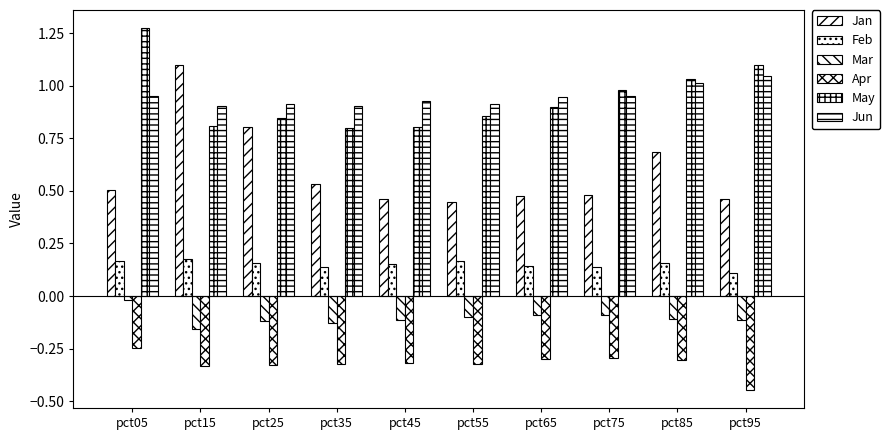

Does the chart contain stacked bars?

No